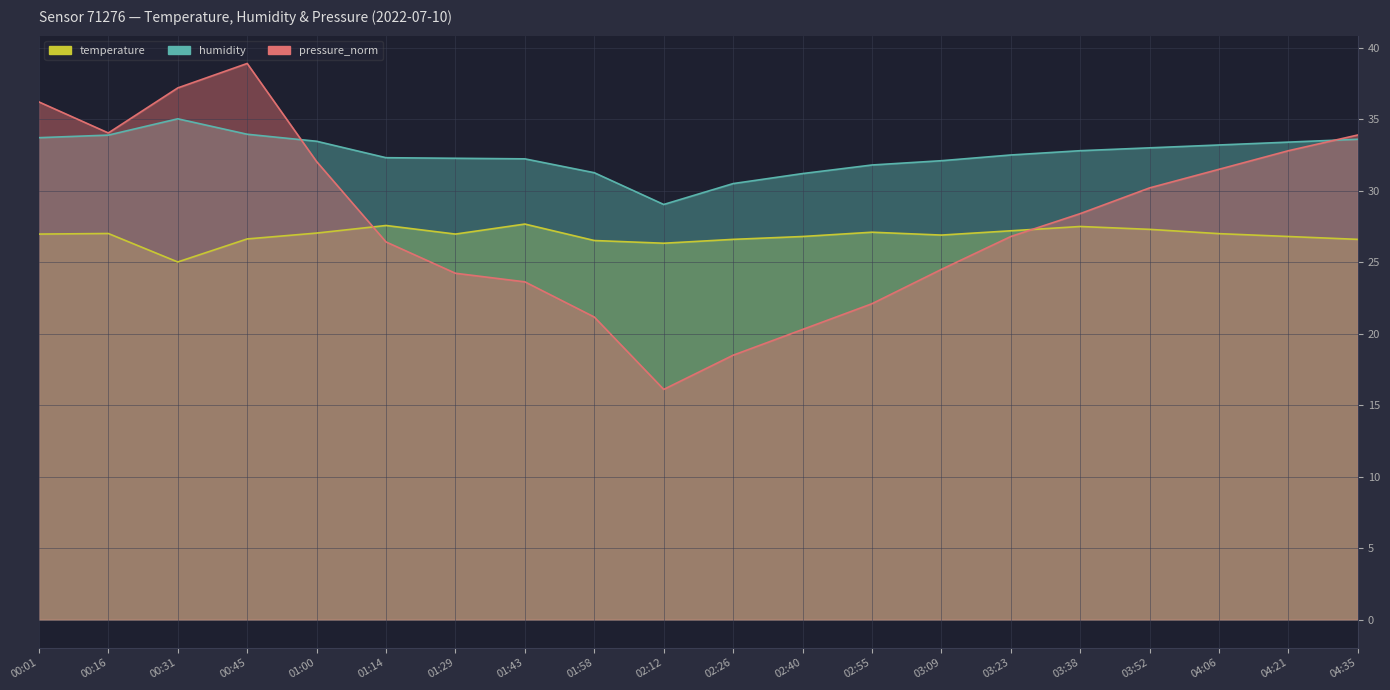

How many data points in temperature are above 26?

19